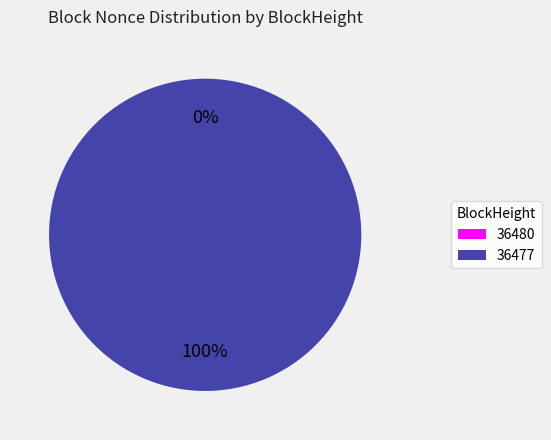

What is the change in value from 36480 to 36477?

+5990